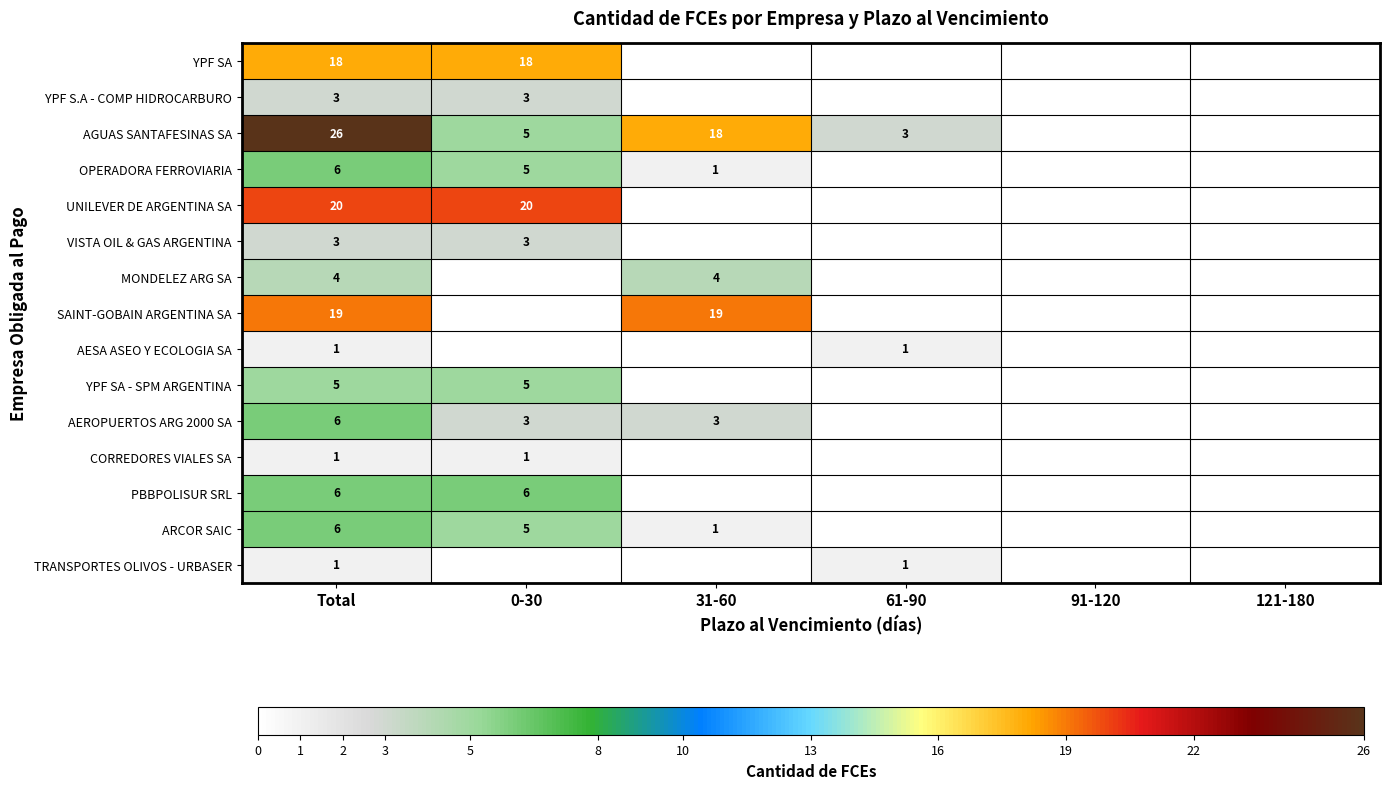

The AGUAS SANTAFESINAS SA series shows 3 at 0-30. True or false?

False